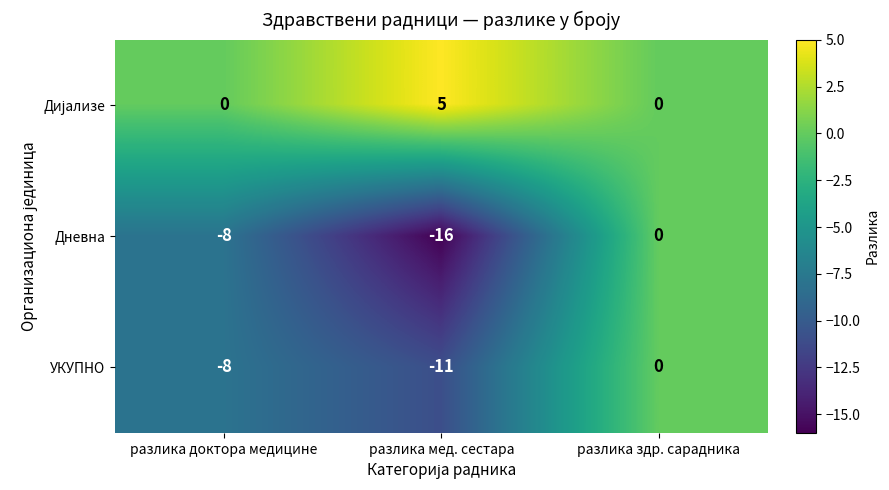

What is the average value of the УКУПНО series?

-6